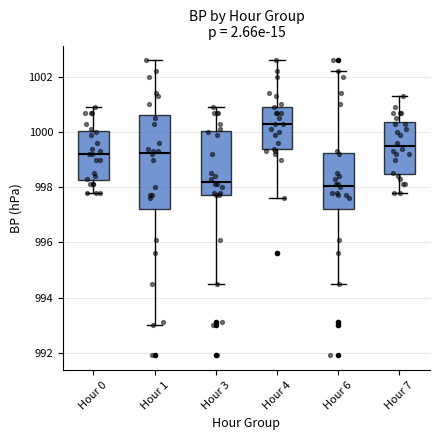

Which box's median line is the highest?

Hour 4